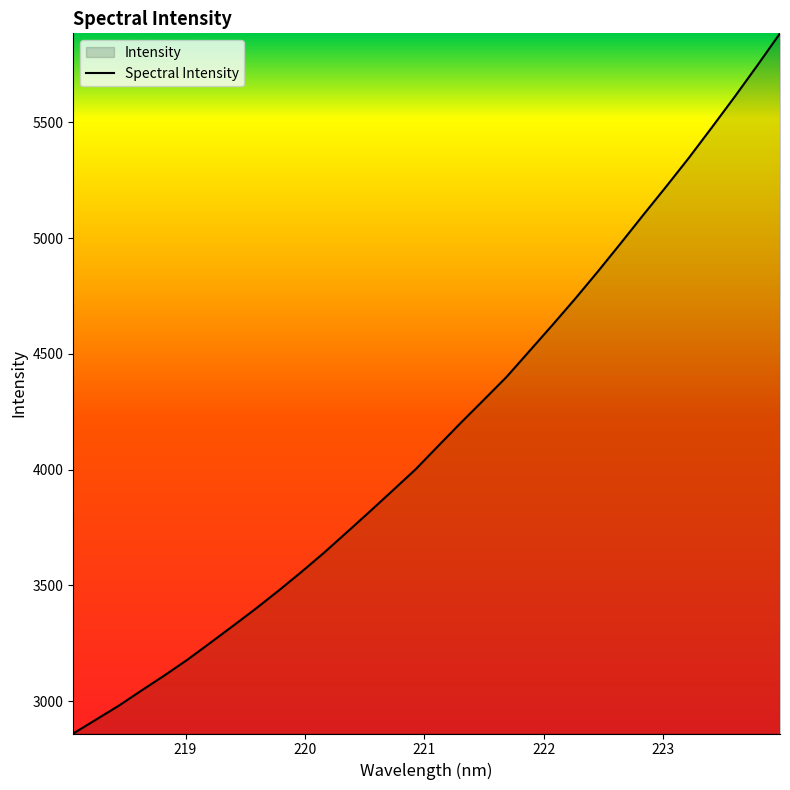

What is the difference between the maximum and minimum values?

3024.1